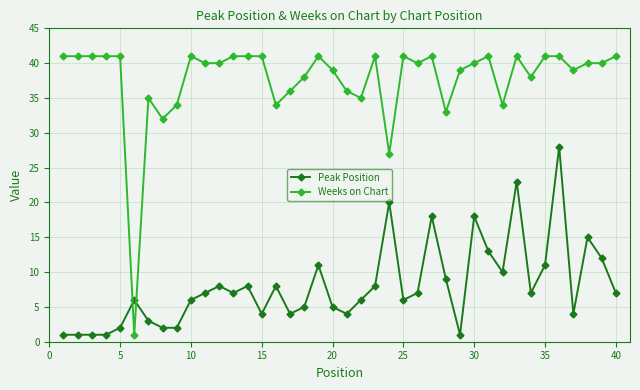

Which series has the largest total across all categories?

Weeks on Chart